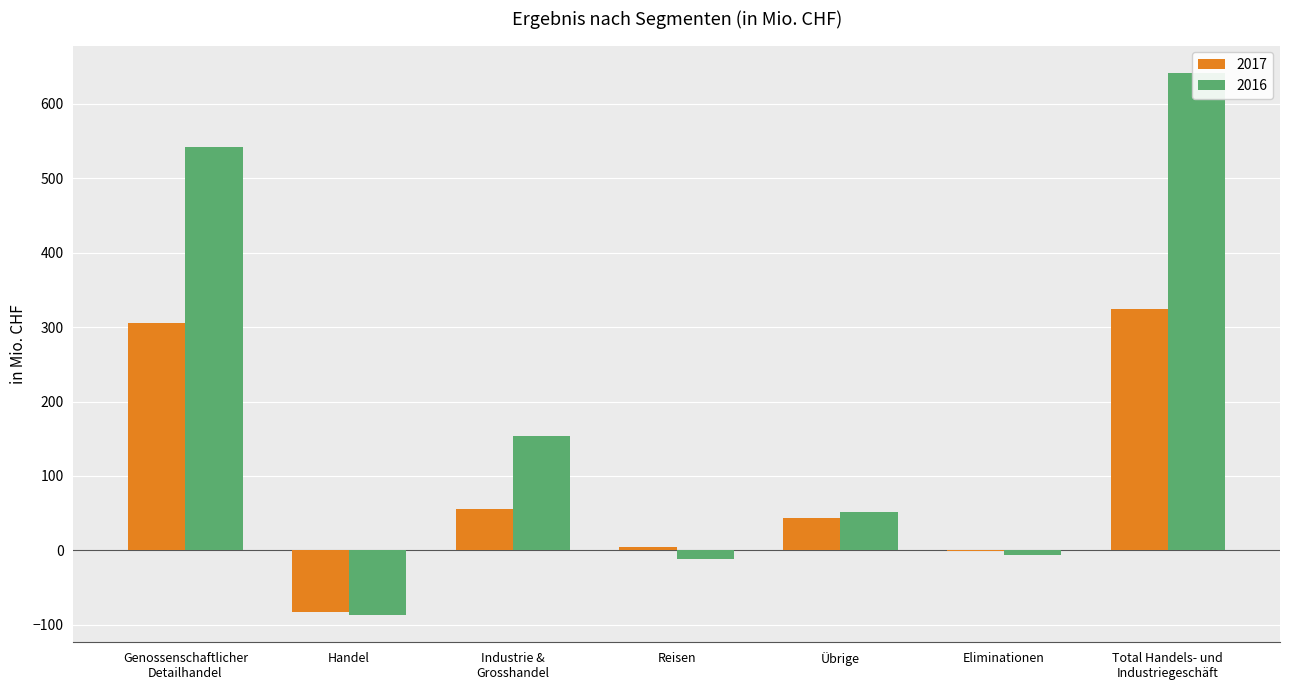

What is the difference between the second highest and minimum values in the 2017 series?

389